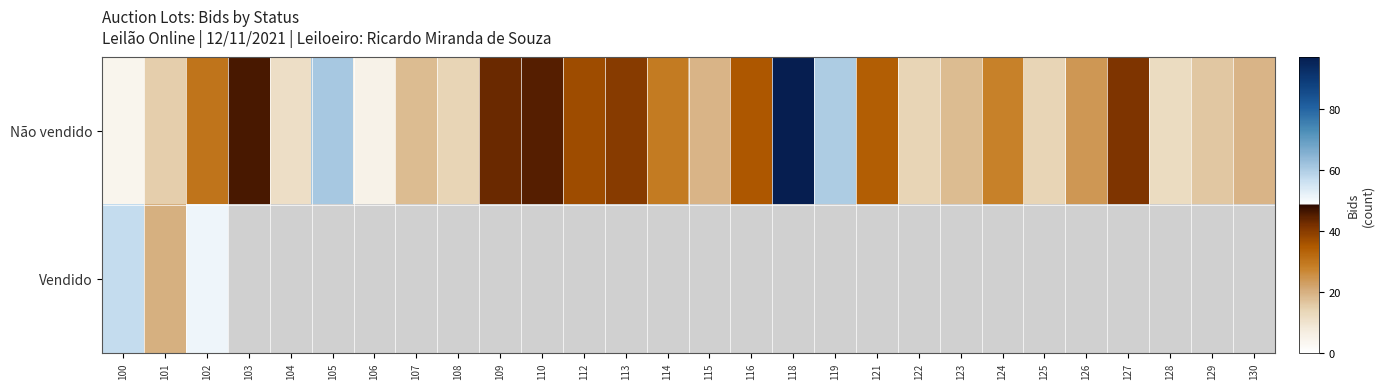

Which category has the lowest value across all series?

100